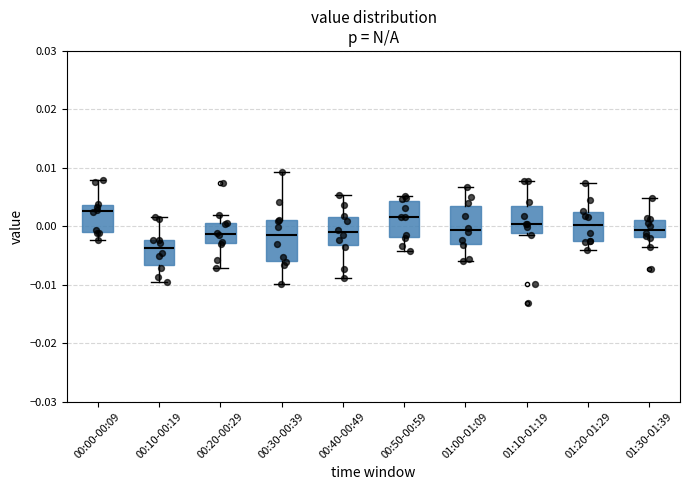

Reading left to right, transcribe this box plot: for each box, give where its median line is, the range the box spans, and where its two whiskers end, as read against the y-axis. The values are not printed on the chart, so give them approximately, as read against the axis.

00:00-00:09: median 0.003, box -0.001 to 0.004, whiskers -0.002 to 0.008
00:10-00:19: median -0.004, box -0.007 to -0.002, whiskers -0.010 to 0.002
00:20-00:29: median -0.001, box -0.003 to 0.001, whiskers -0.007 to 0.002
00:30-00:39: median -0.002, box -0.006 to 0.001, whiskers -0.010 to 0.009
00:40-00:49: median -0.001, box -0.003 to 0.002, whiskers -0.009 to 0.005
00:50-00:59: median 0.002, box -0.002 to 0.004, whiskers -0.004 to 0.005
01:00-01:09: median -0.001, box -0.003 to 0.003, whiskers -0.006 to 0.007
01:10-01:19: median 0.000, box -0.001 to 0.004, whiskers -0.001 (just below the box's lower edge) to 0.008
01:20-01:29: median 0.000, box -0.003 to 0.002, whiskers -0.004 to 0.007
01:30-01:39: median -0.001, box -0.002 to 0.001, whiskers -0.004 to 0.005